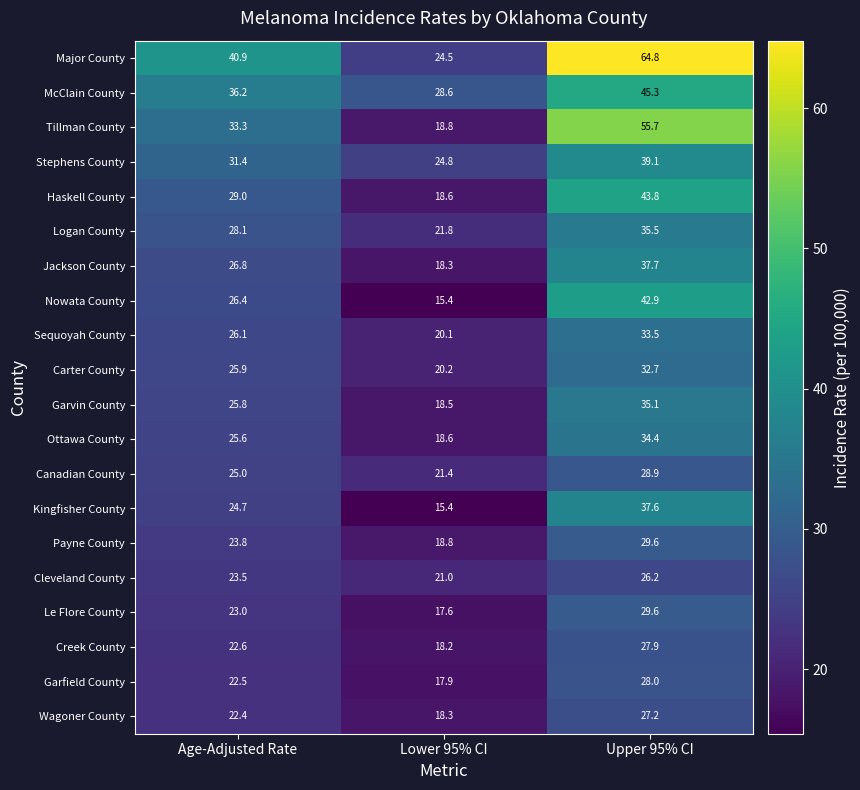

How many distinct data groups are displayed?

20